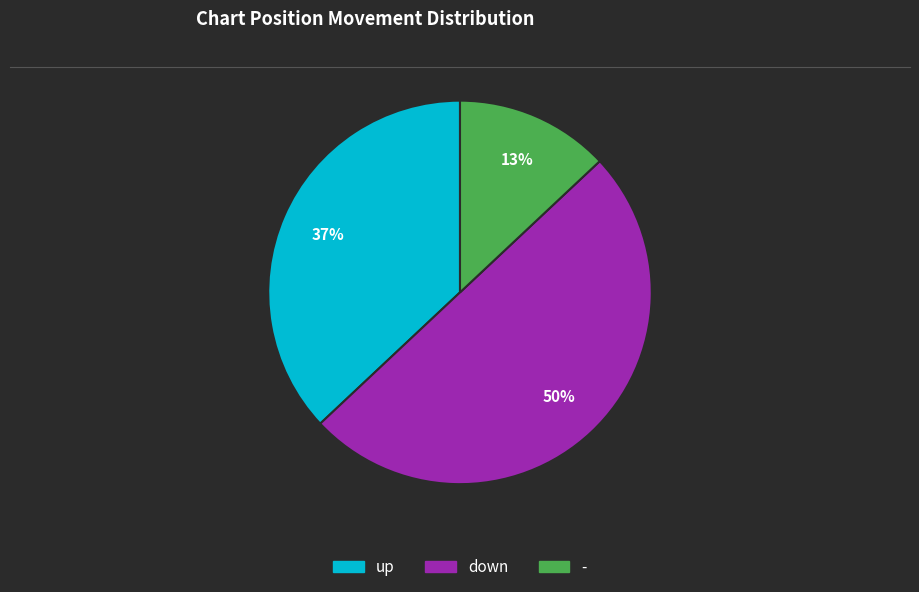

To the nearest percent, what is the difference between the largest and smallest slice percentages?

37%